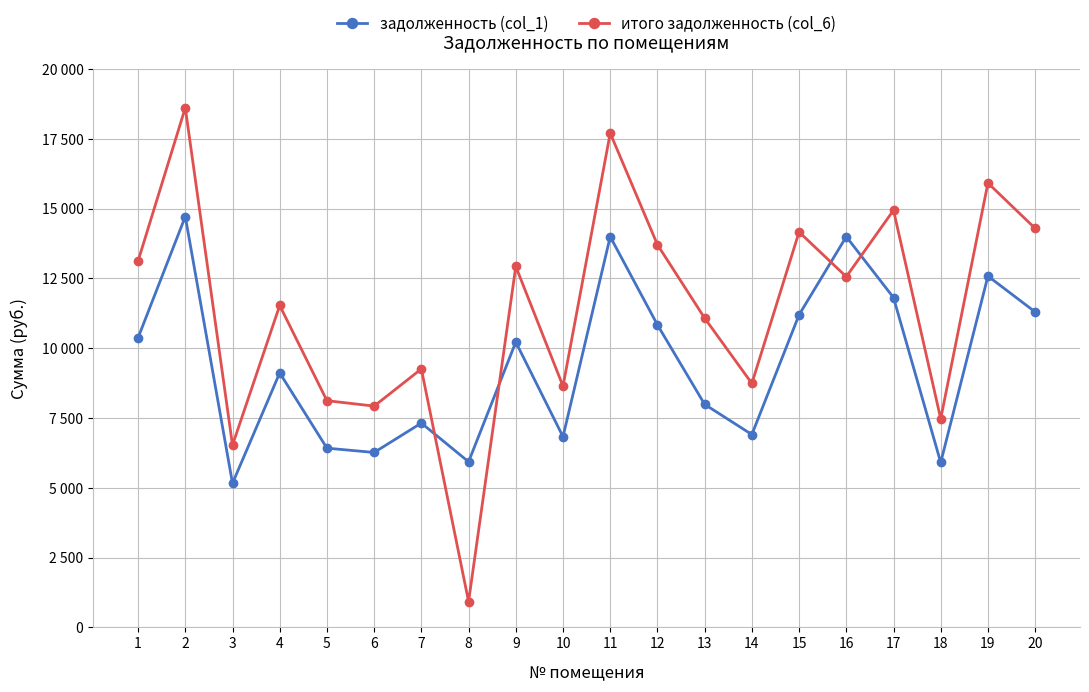

Does the chart have visible grid lines?

Yes